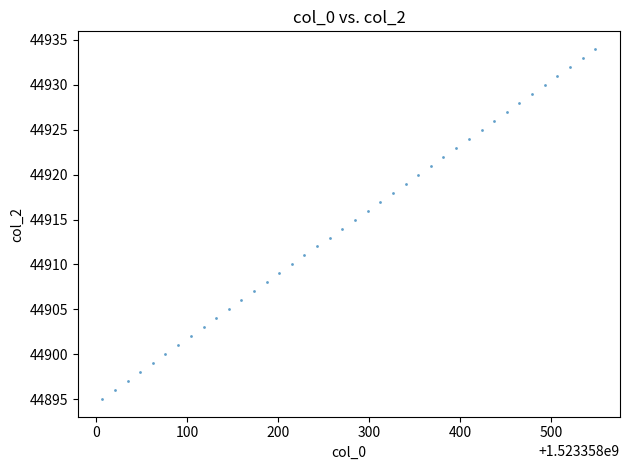

What is the range of Y values (max minus min)?

39